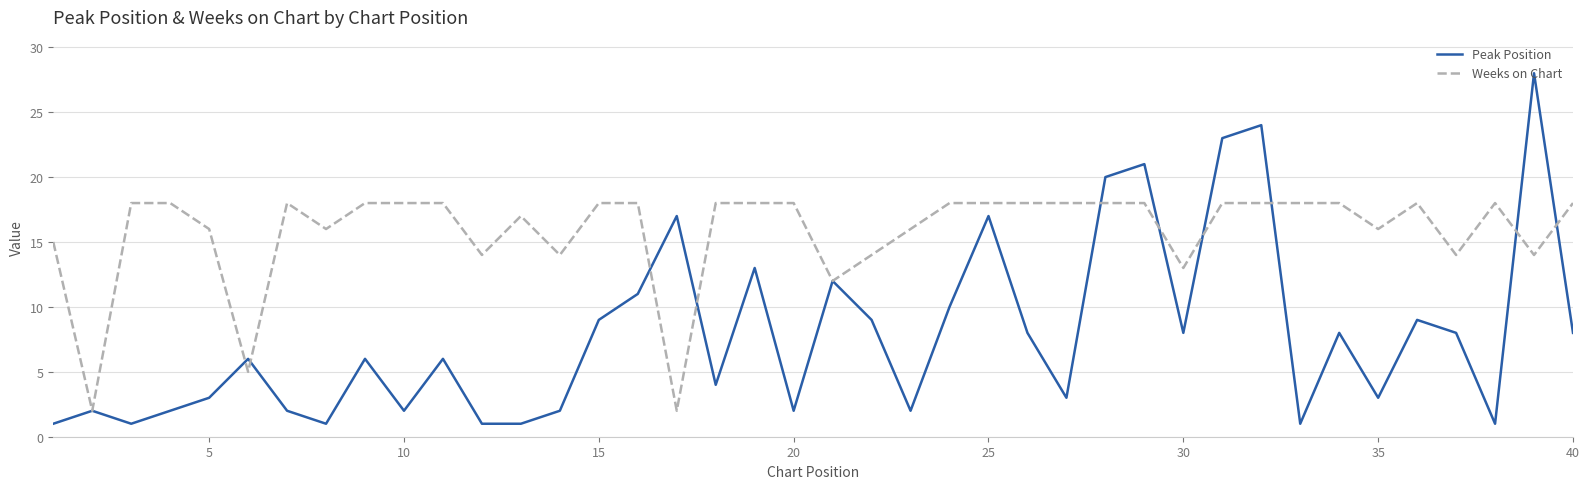

What is the highest value of the Weeks on Chart series?

18